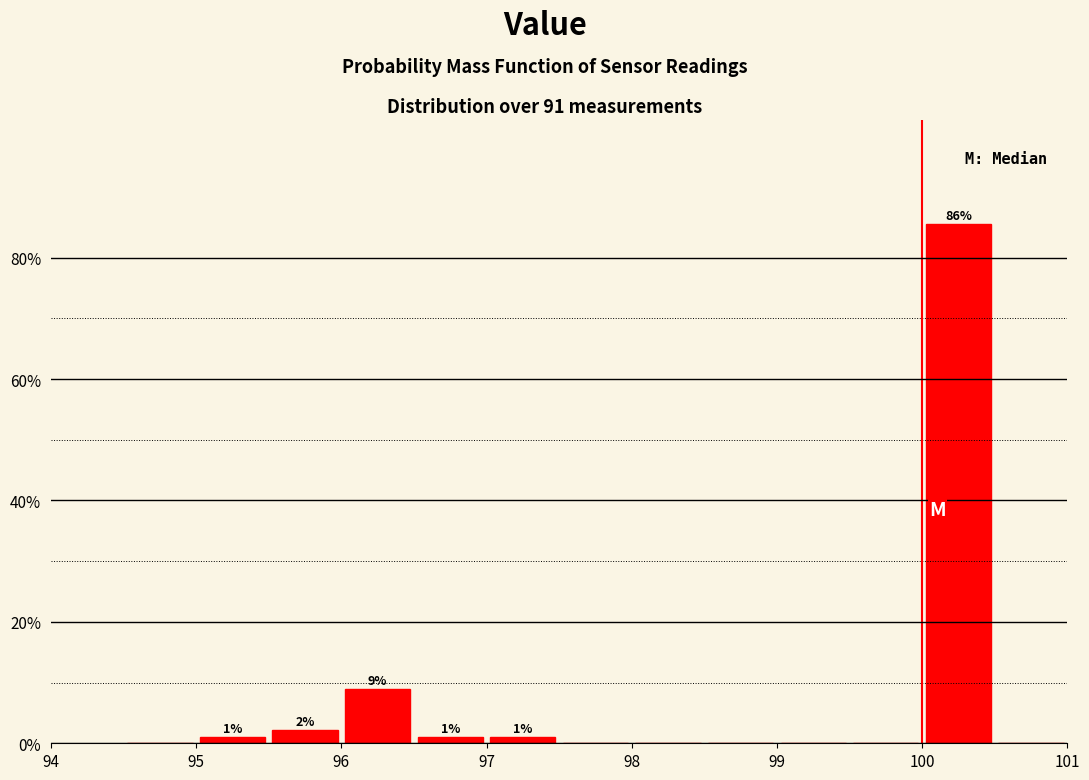

Which range on the x-axis has the tallest bar?

100.0 to 100.5